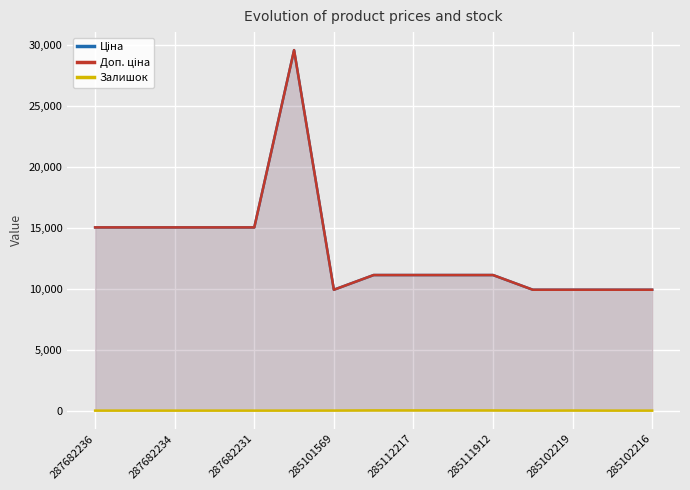

True or false: Ціна and Залишок intersect in this chart.

False